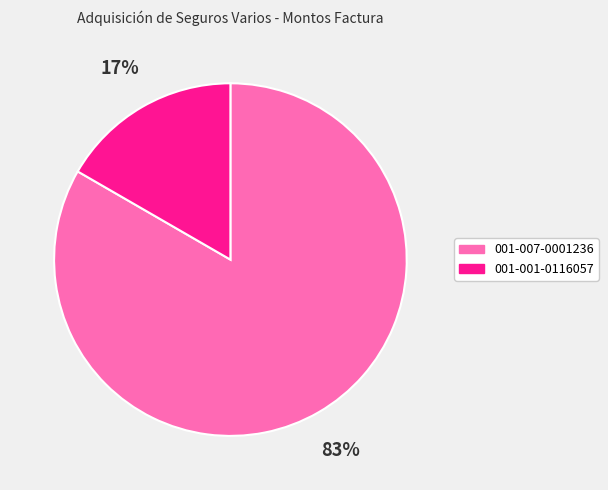

To the nearest percent, what is the average slice percentage?

50%